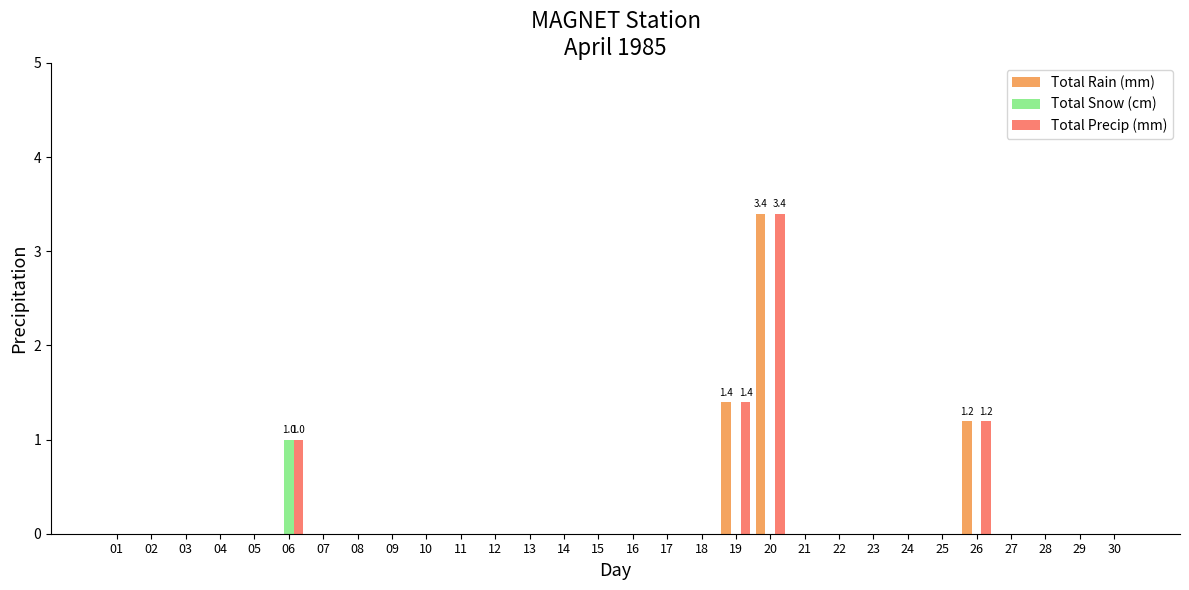

Which category has the highest value across all series?

20